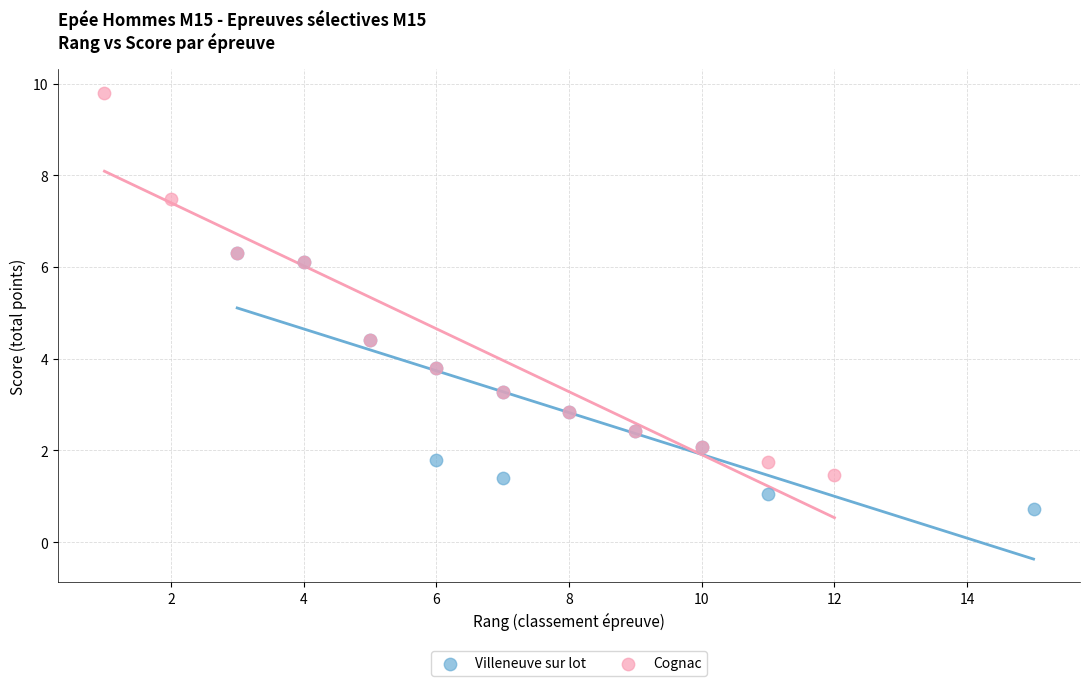

Which series has the widest spread of Y values?

Cognac